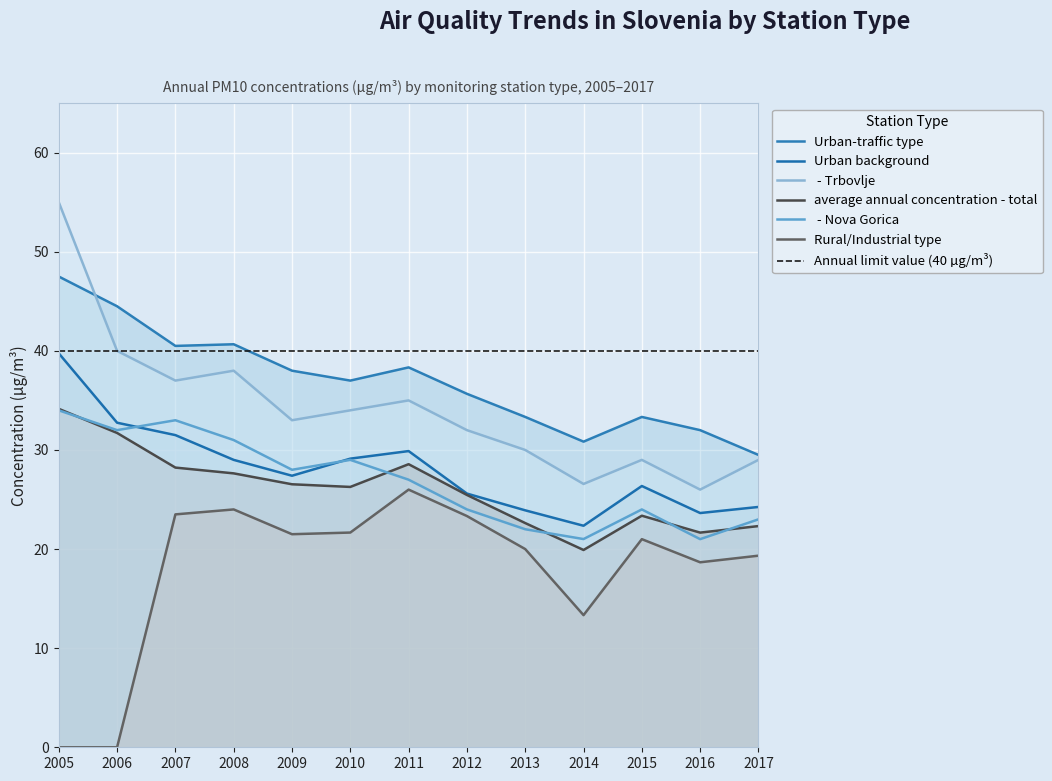

Between 2015 and 2007, which is larger?

2007